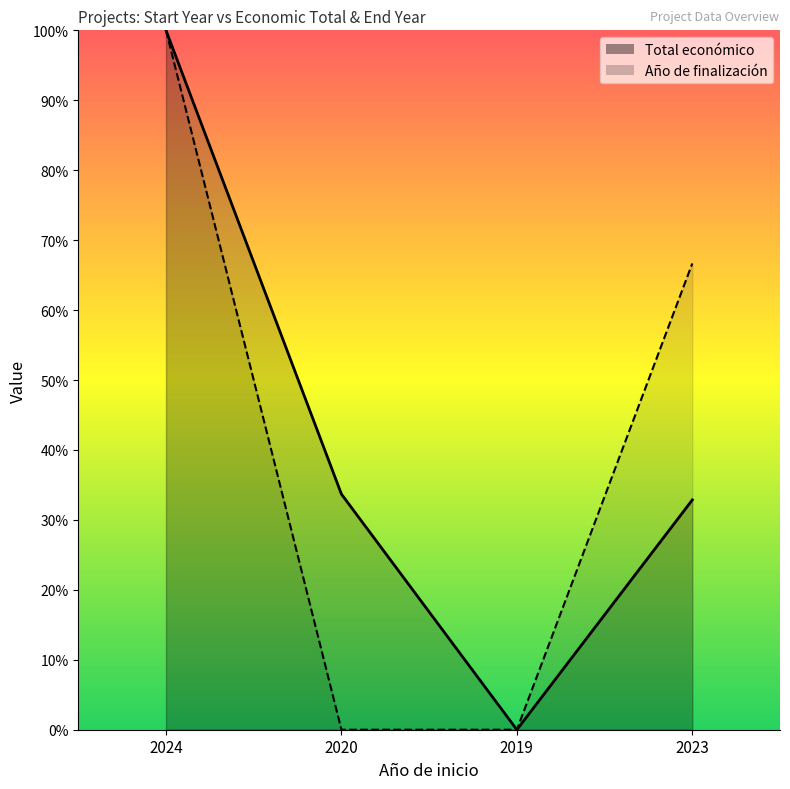

What is the sum of the Total económico values at 2020 and 2024?

1.3